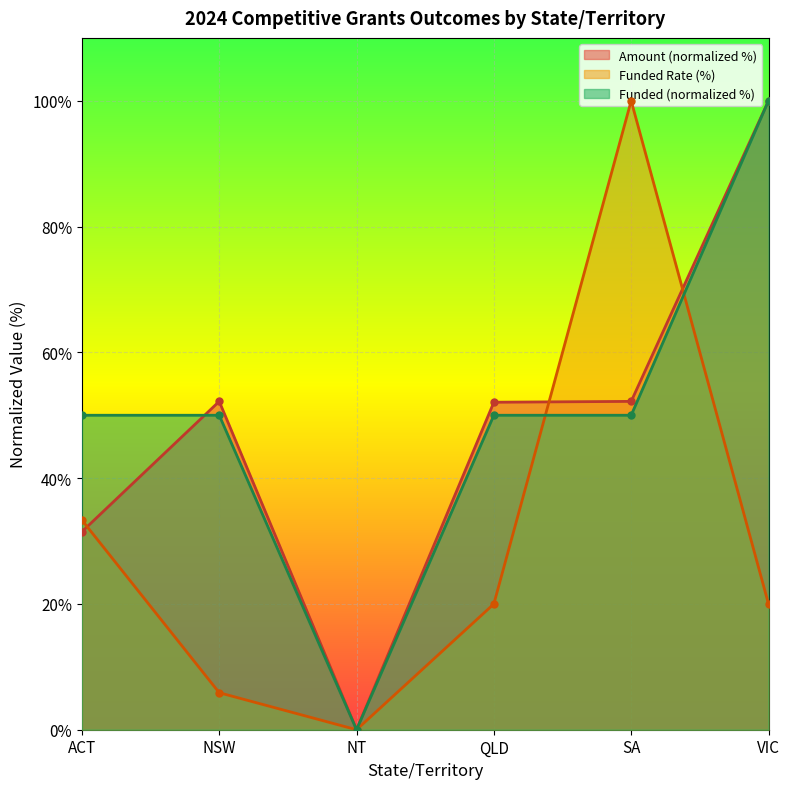

What position from the left is NSW?

2